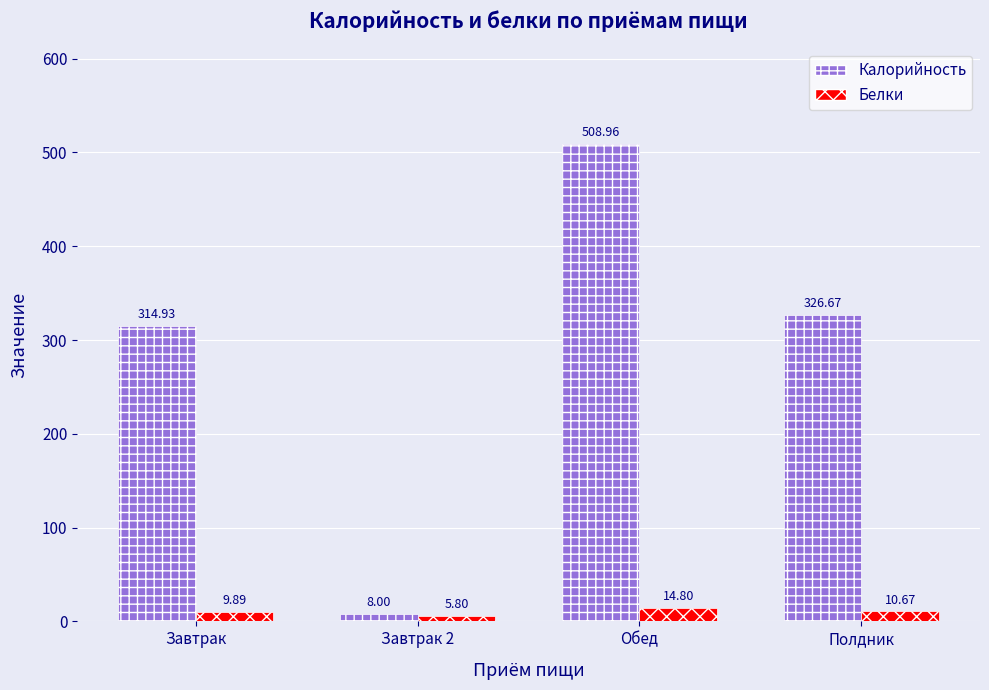

Between Завтрак 2 and Полдник, which series saw the biggest shift?

Калорийность